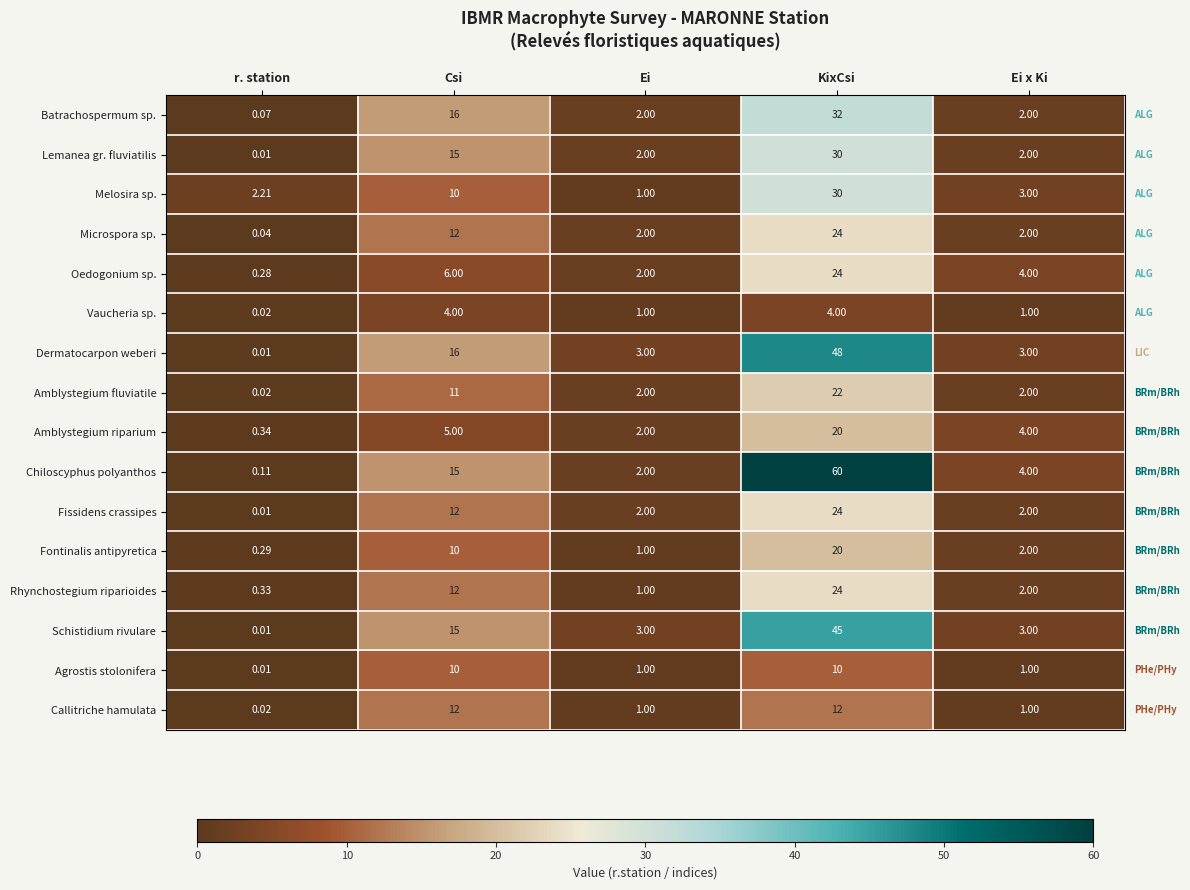

Which series has the largest total across all categories?

Chiloscyphus polyanthos